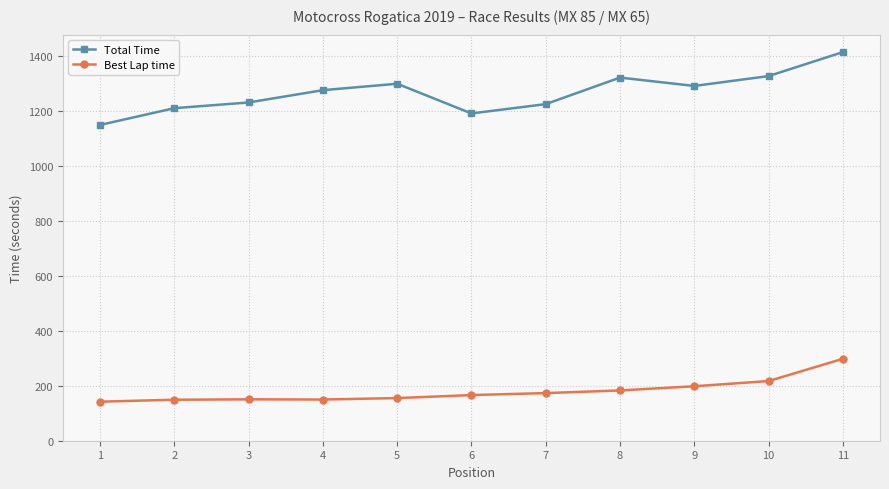

What is the minimum value shown in the chart?

142.0